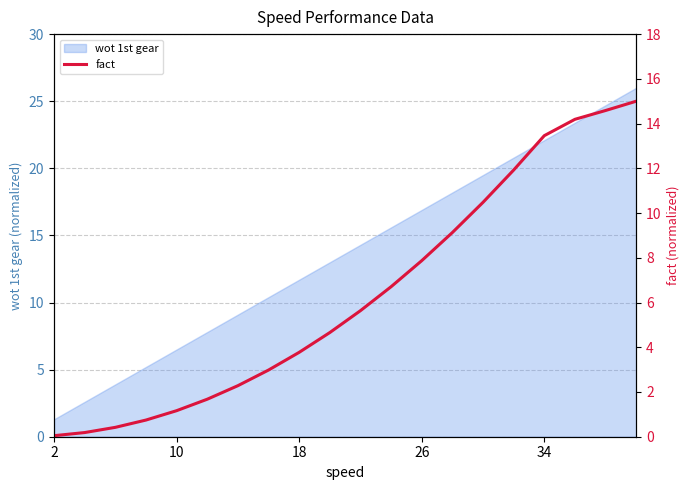

What is the maximum value for wot 1st gear?

26.0